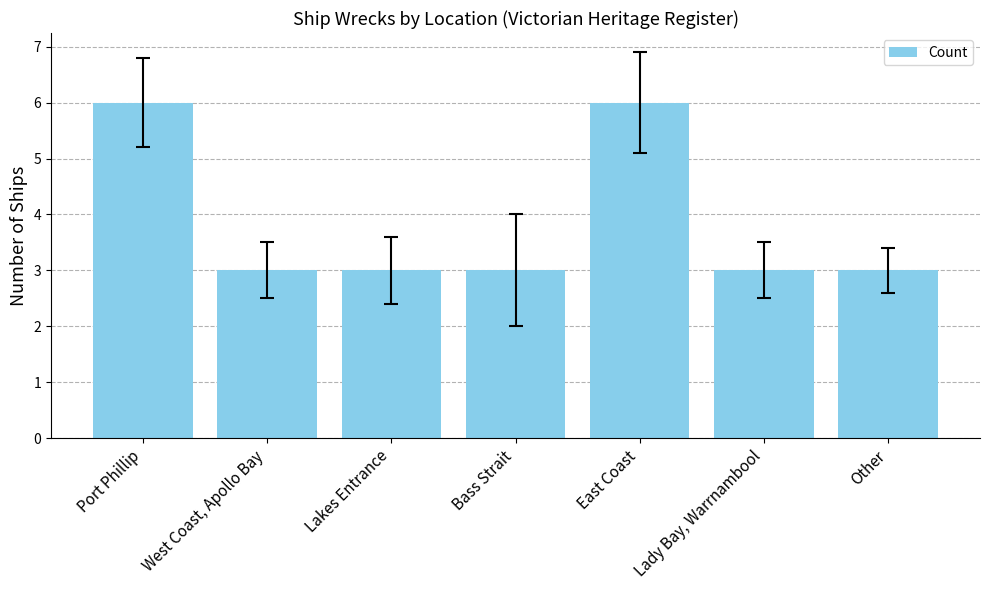

What is the label of the 3rd bar from the right?

East Coast